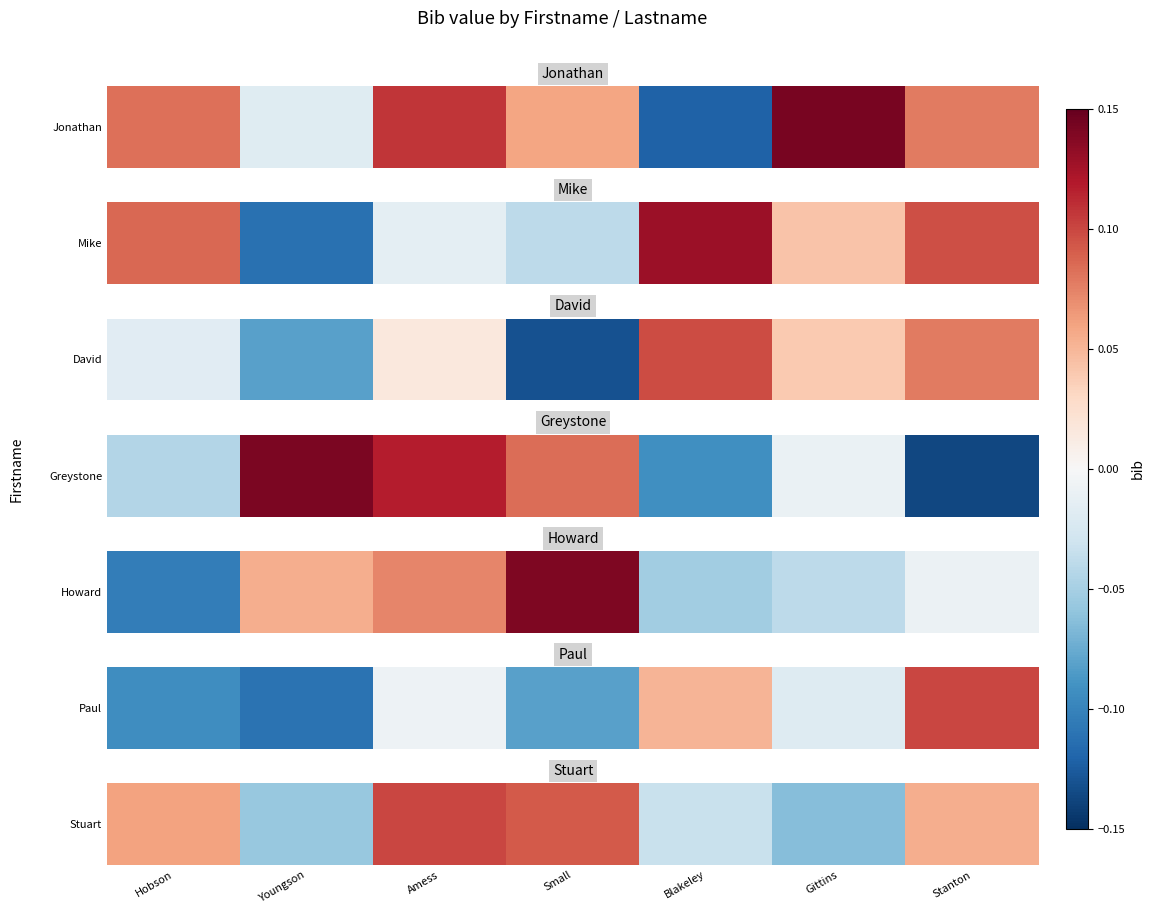

Rank the categories by value from highest to lowest.

Amess, Small, Hobson, Stanton, Blakeley, Youngson, Gittins